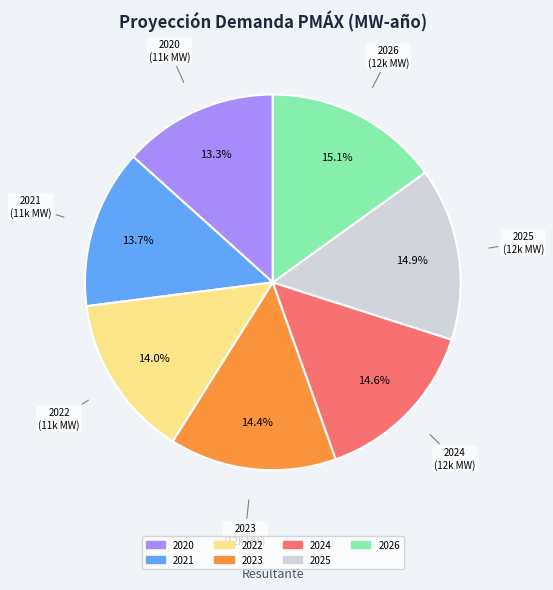

Is there any slice that represents more than half of the pie?

No